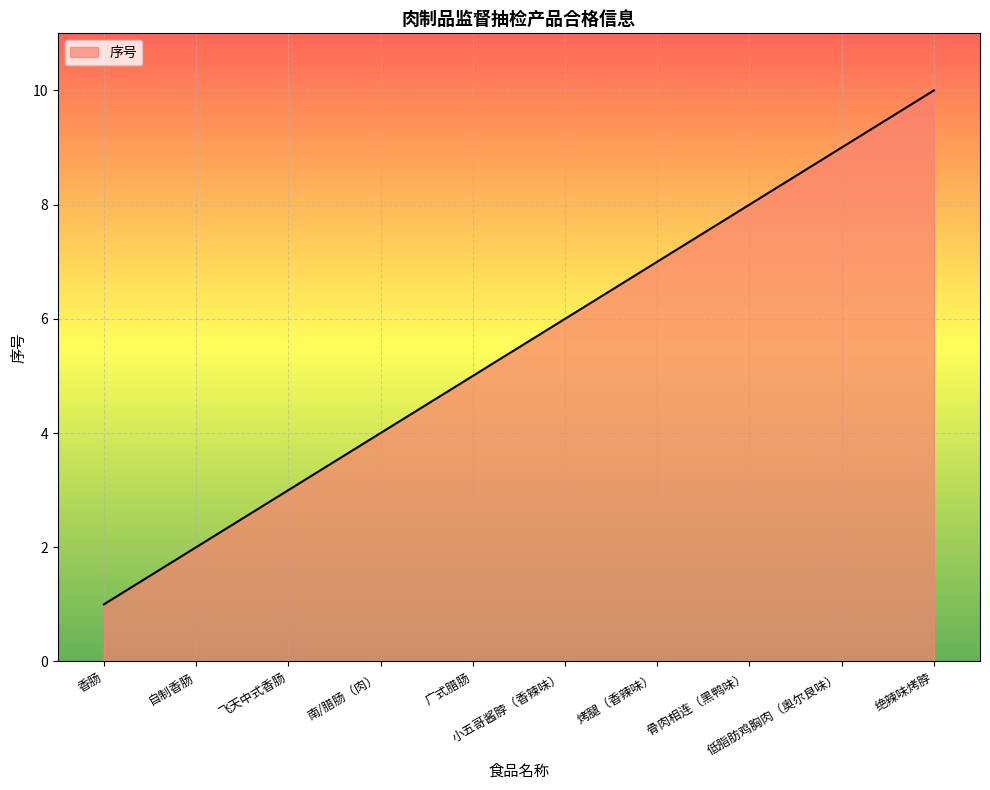

True or false: the data has more than 0 interior local peaks.

False